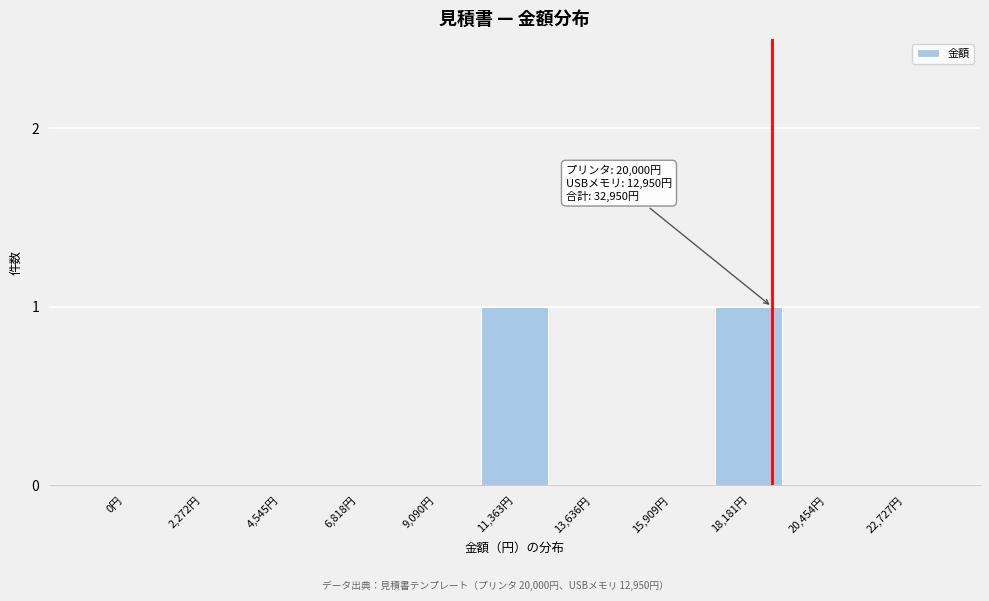

Reading left to right, transcribe all the data shown in this chart.

0円=0	2,272円=0	4,545円=0	6,818円=0	9,090円=0	11,363円=1	13,636円=0	15,909円=0	18,181円=1	20,454円=0	22,727円=0